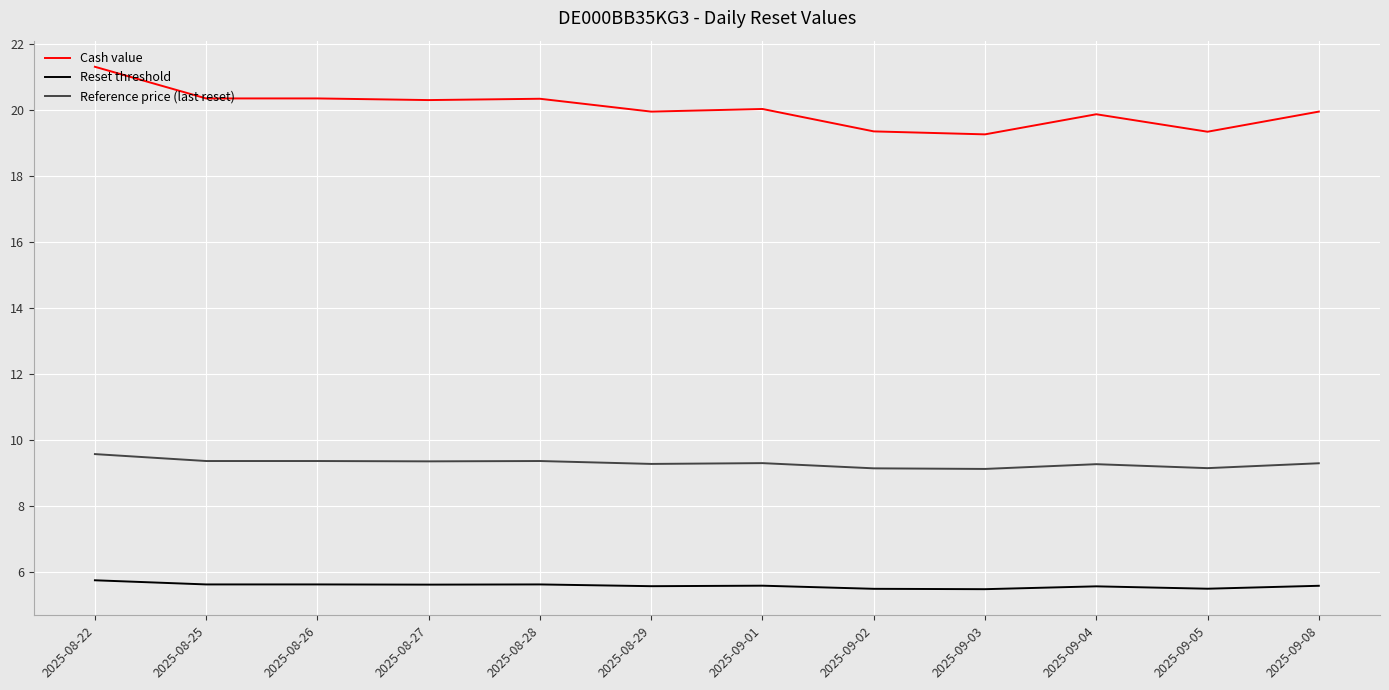

Is it true that Cash value equals 19.9 at 2025-09-04?

True